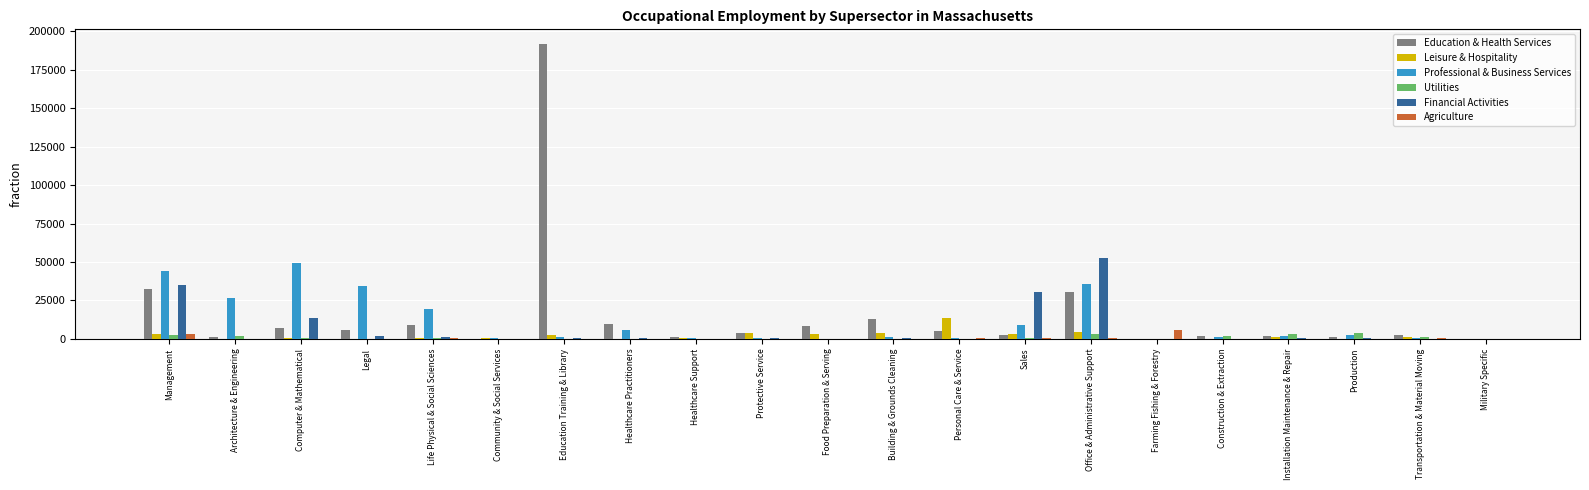

True or false: Education & Health Services has a value of 0 at Military Specific.

True